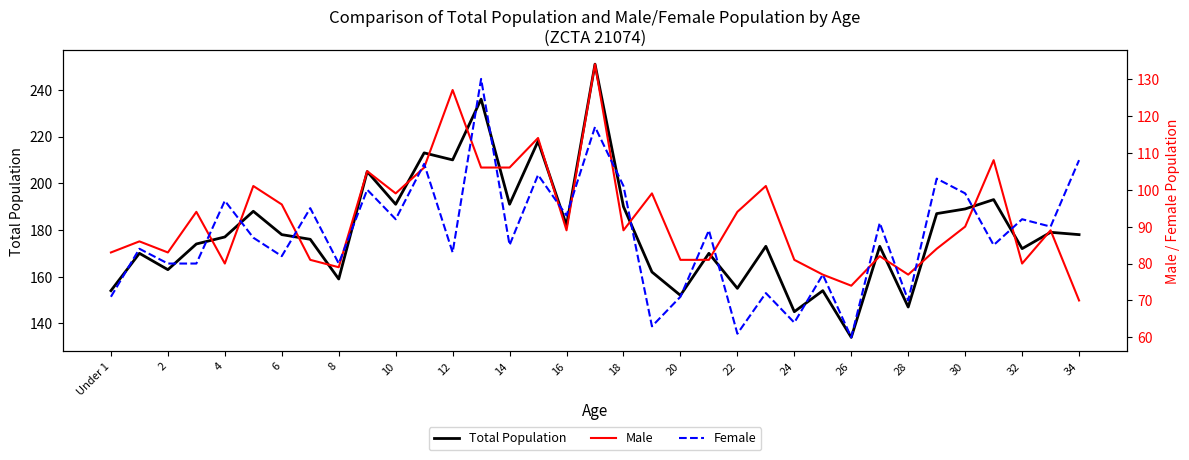

Is it true that Male equals 165 at 19?

False